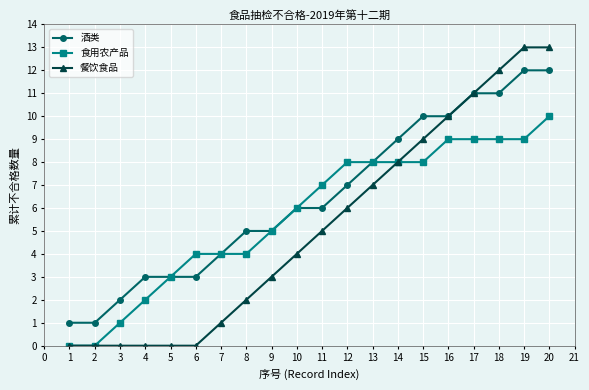

At which category is the sum across all series the highest?

20